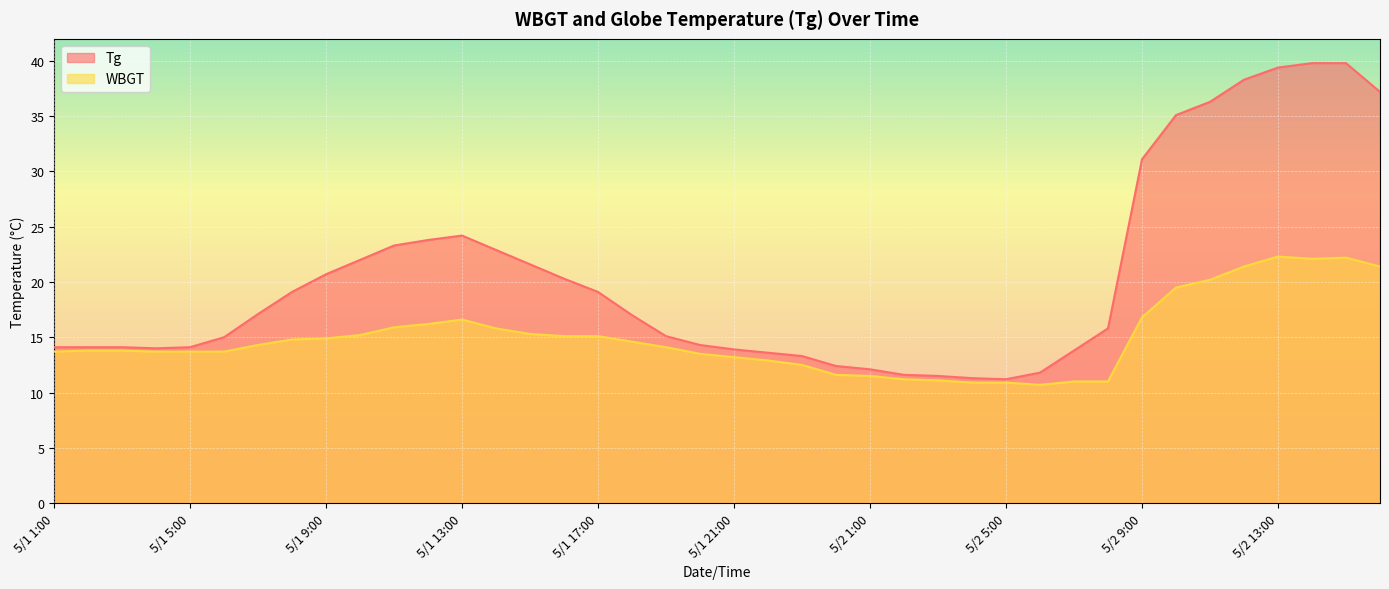

How many data points in Tg are less than 17?

20